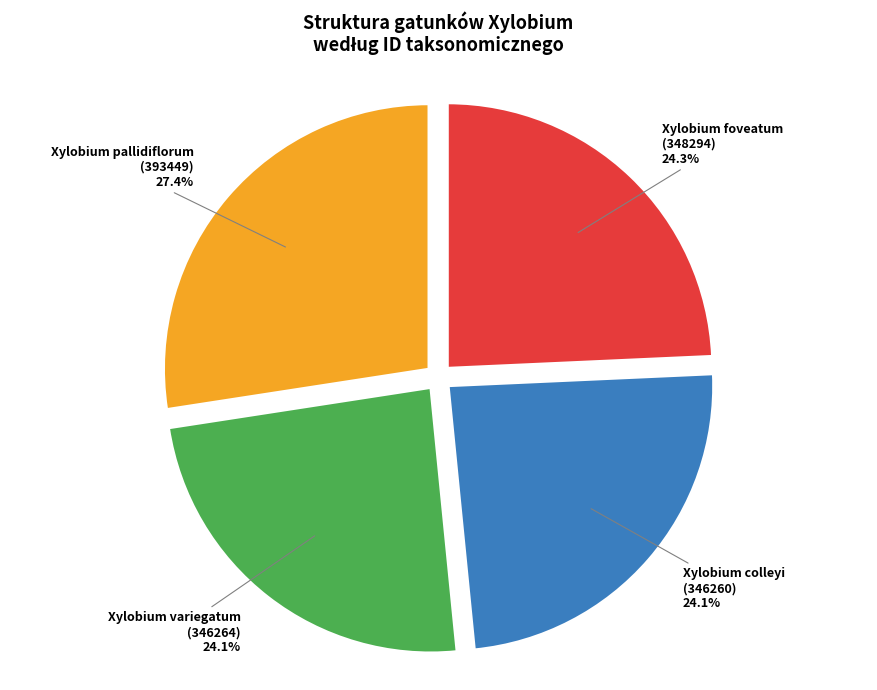

Approximately how many times larger is the value at Xylobium pallidiflorum (393449) compared to Xylobium foveatum (348294)?

1.1